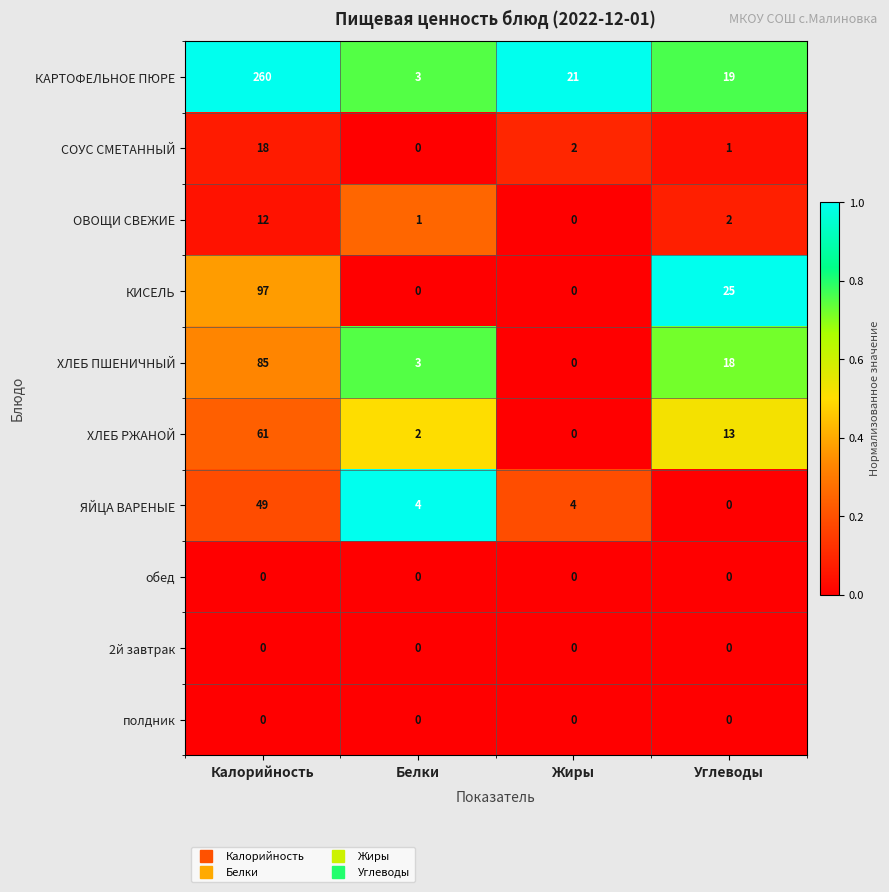

True or false: ХЛЕБ РЖАНОЙ has a value of 0 at Жиры.

True